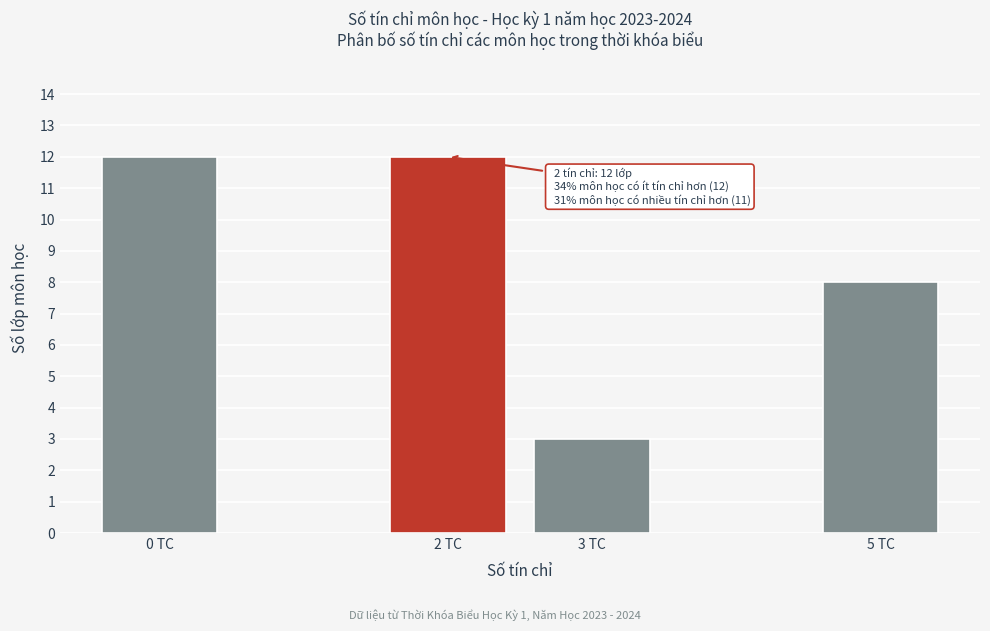

Reading left to right, extract all data points from this chart.

12	12	3	8